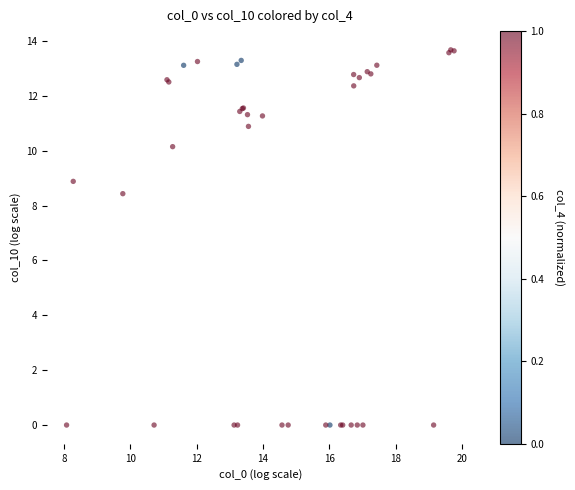

What Y value in the scatter plot is closest to 6?

8.4